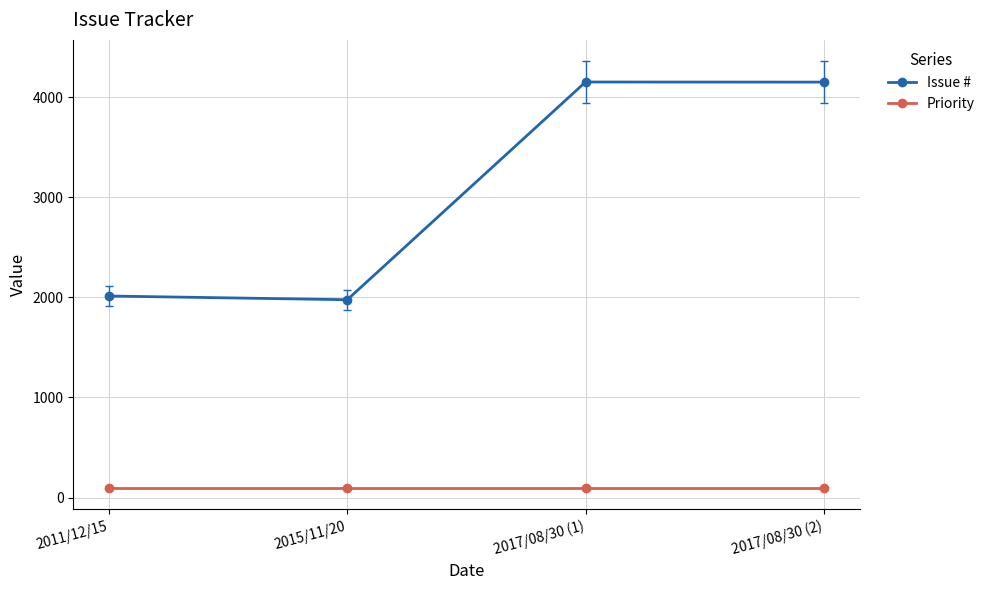

How many data points does each series have?

4